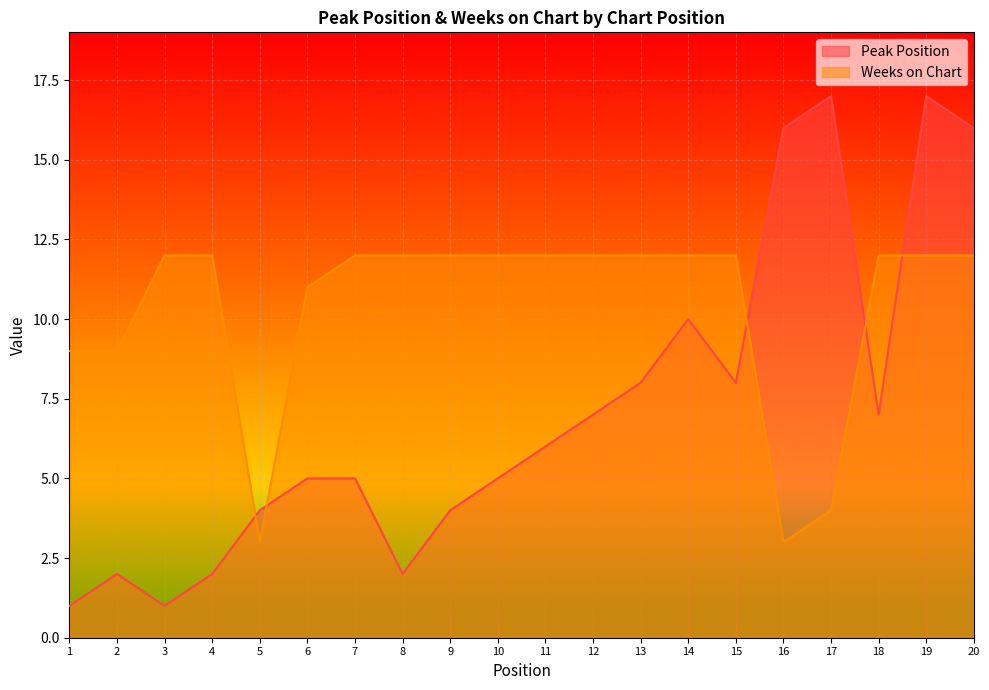

Reading right to left, list all the values displayed in this chart.

Peak Position: 20=16	19=17	18=7	17=17	16=16	15=8	14=10	13=8	12=7	11=6	10=5	9=4	8=2	7=5	6=5	5=4	4=2	3=1	2=2	1=1
Weeks on Chart: 20=12	19=12	18=12	17=4	16=3	15=12	14=12	13=12	12=12	11=12	10=12	9=12	8=12	7=12	6=11	5=3	4=12	3=12	2=9	1=9